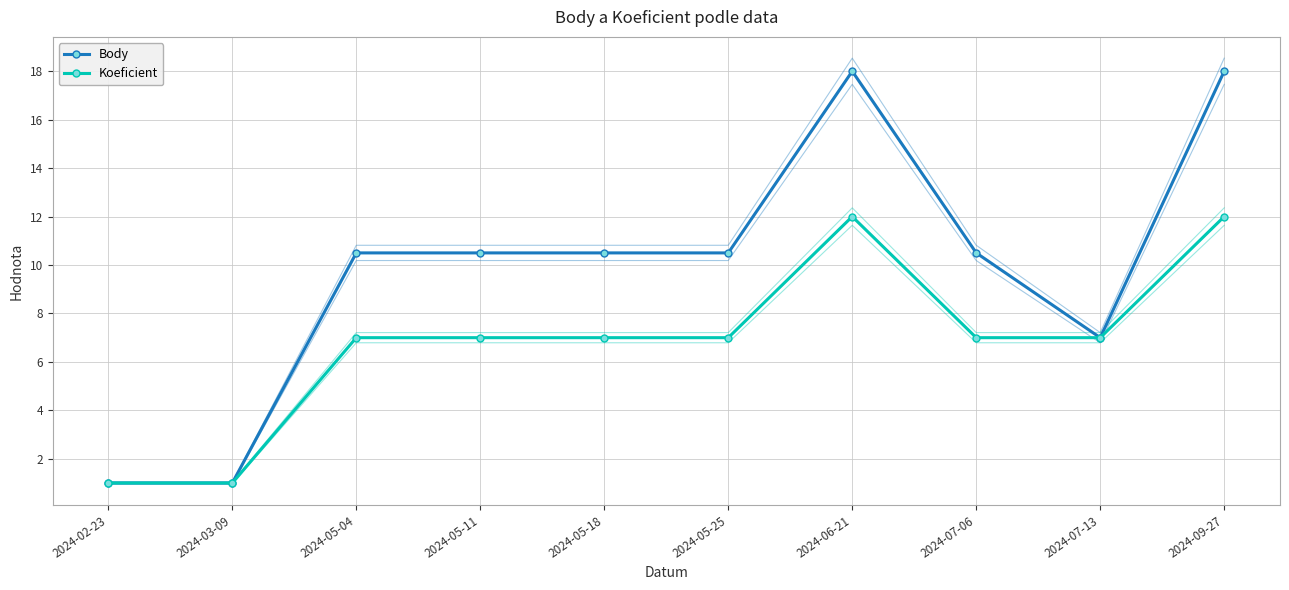

The value of Koeficient at 2024-05-25 is 10.3. True or false?

False